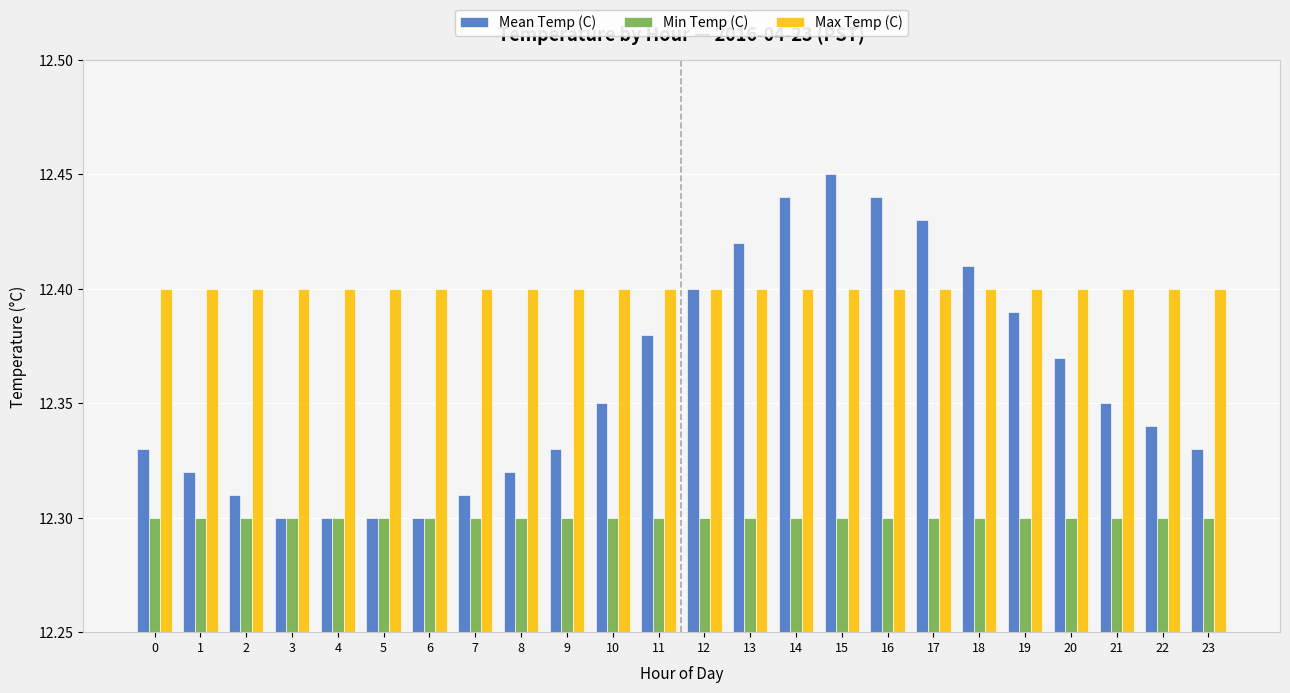

What is the total value across all series at 17?

37.1